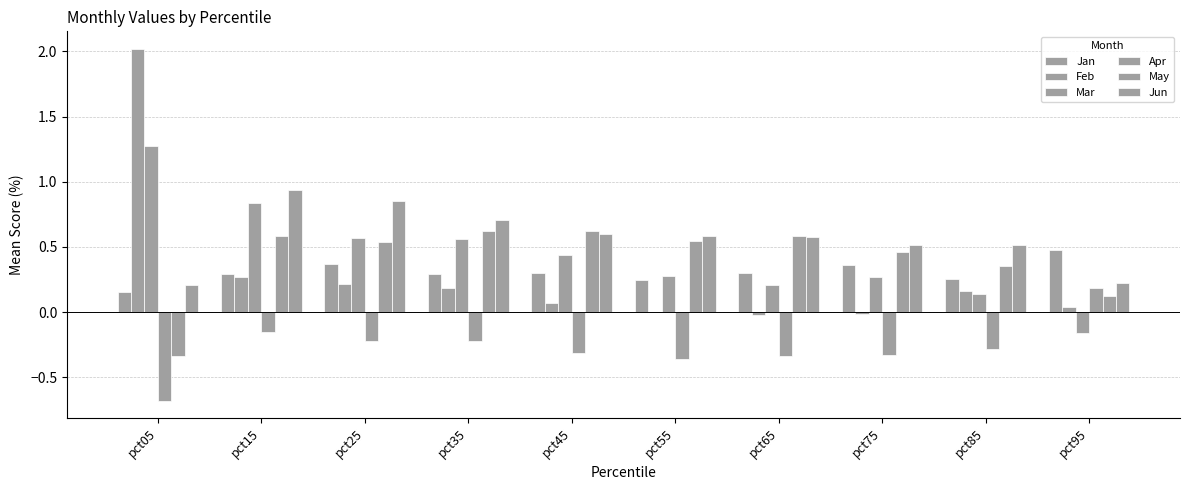

What is the value of the Apr bar at the 8th from the left?

-0.3